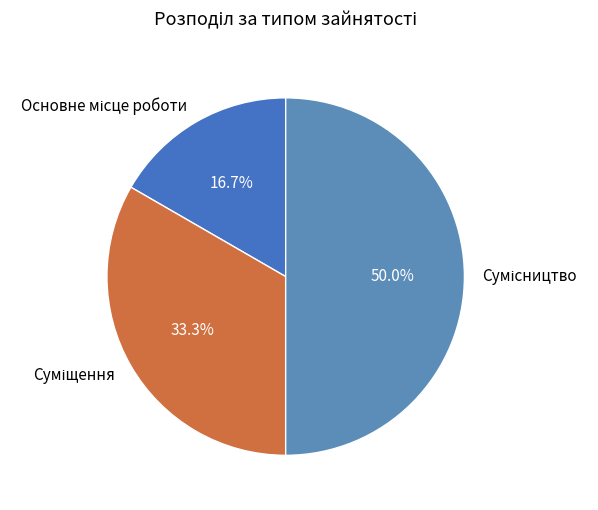

How many slices are in this pie chart?

3